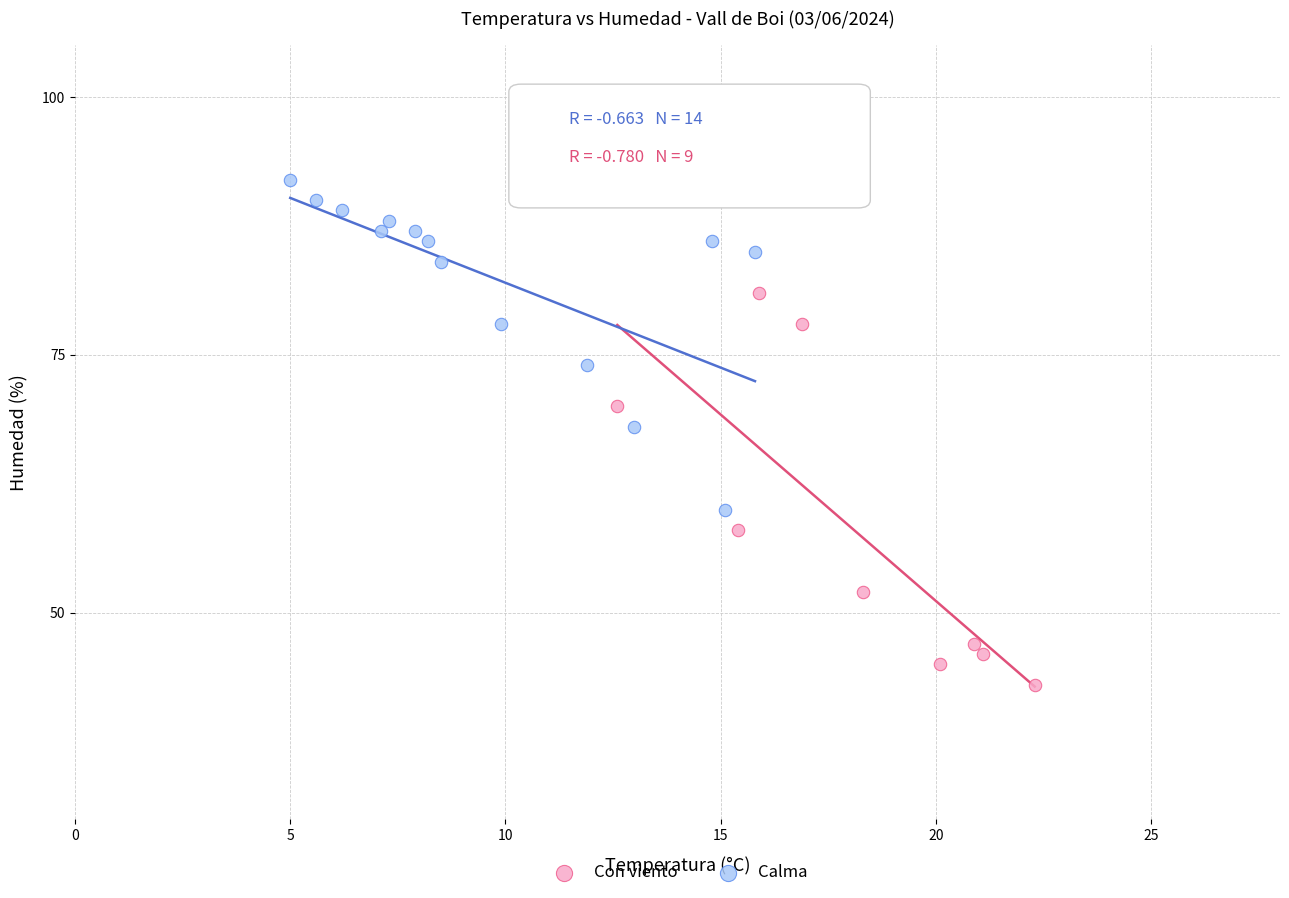

Which series contains the lowest Y value?

Con viento